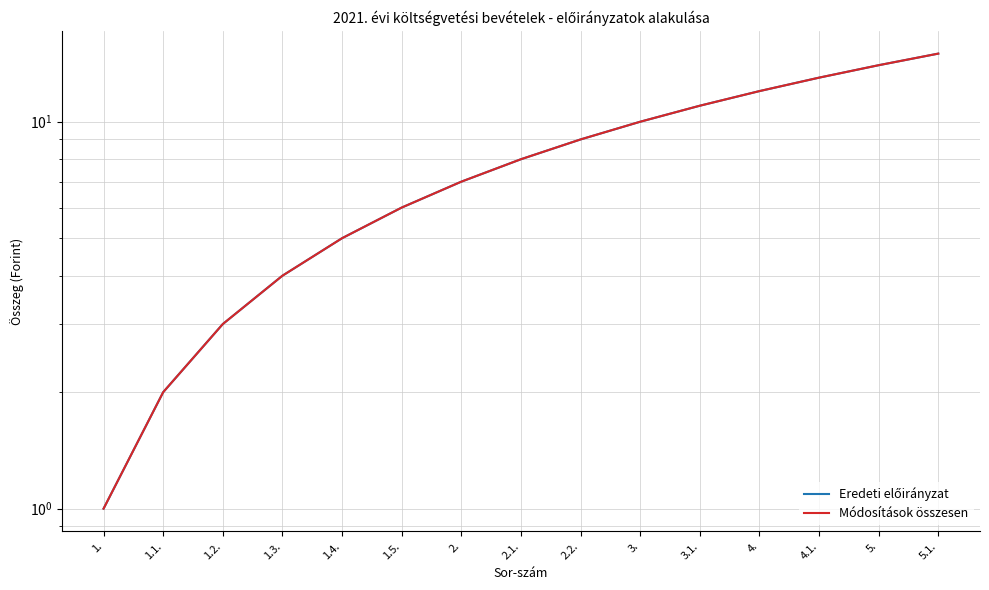

Count the number of data series in this chart.

2